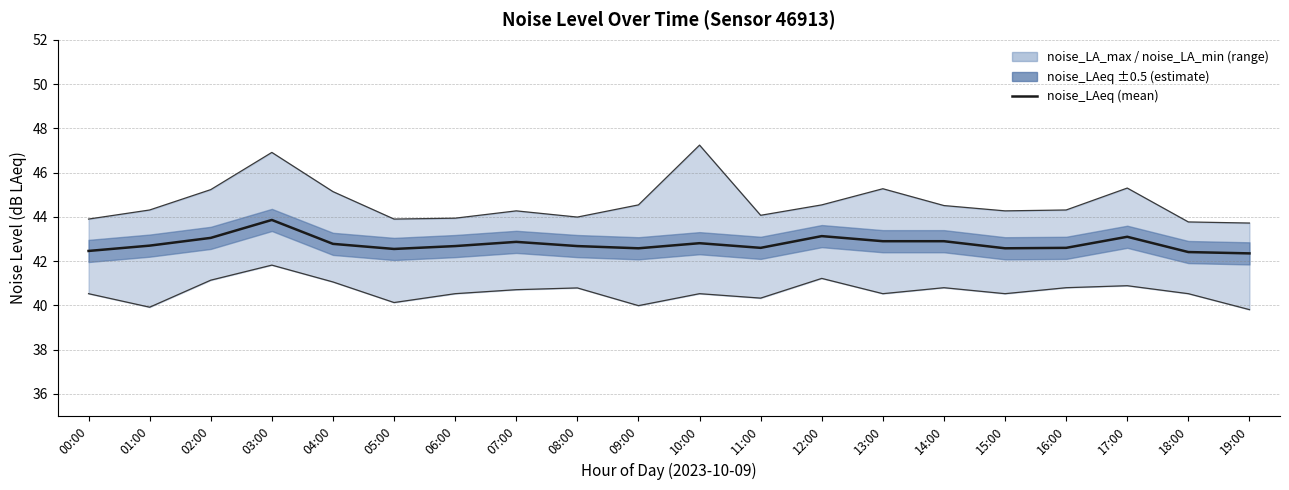

What value does the data have at 19:00?

42.4